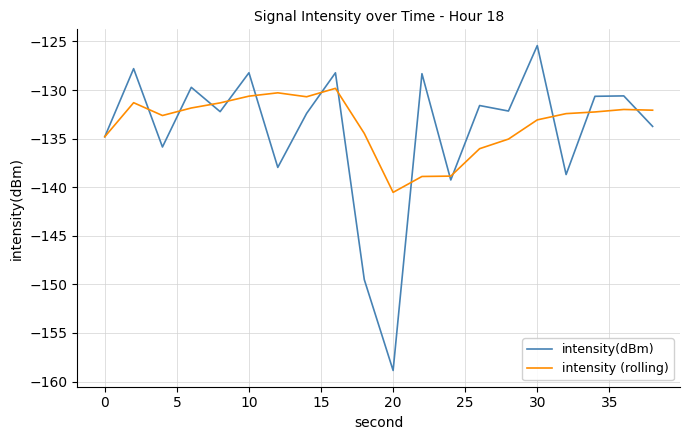

What is the difference between the maximum and second lowest values in the intensity (rolling) series?

9.1